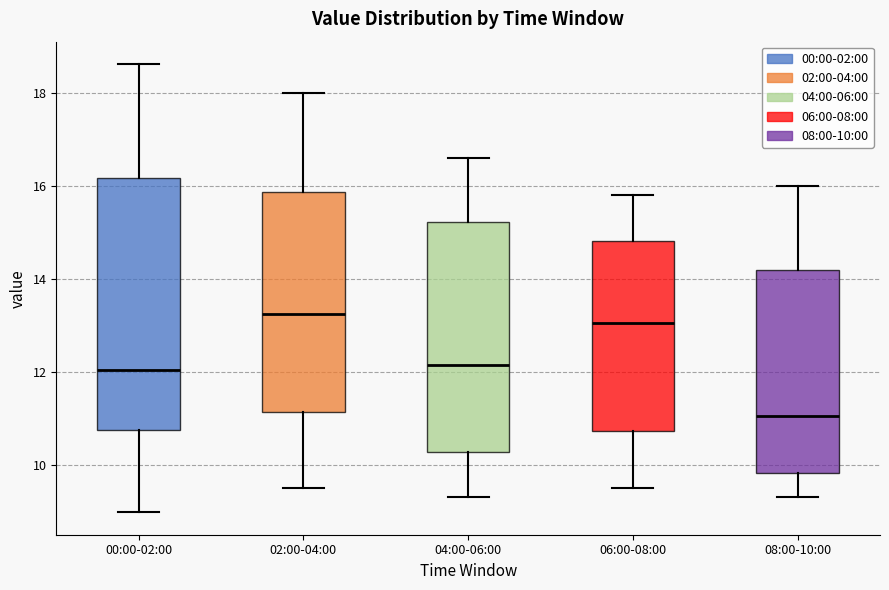

Reading left to right, read every box against the y-axis: the position of its median line, the range the box covers, and the ends of its whiskers. The values are not printed on the chart, so give them approximately, as read against the axis.

00:00-02:00: median 12.0, box 10.8 to 16.2, whiskers 9.0 to 18.6
02:00-04:00: median 13.2, box 11.2 to 15.8, whiskers 9.6 to 18.0
04:00-06:00: median 12.2, box 10.2 to 15.2, whiskers 9.4 to 16.6
06:00-08:00: median 13.0, box 10.8 to 14.8, whiskers 9.6 to 15.8
08:00-10:00: median 11.0, box 9.8 to 14.2, whiskers 9.4 to 16.0